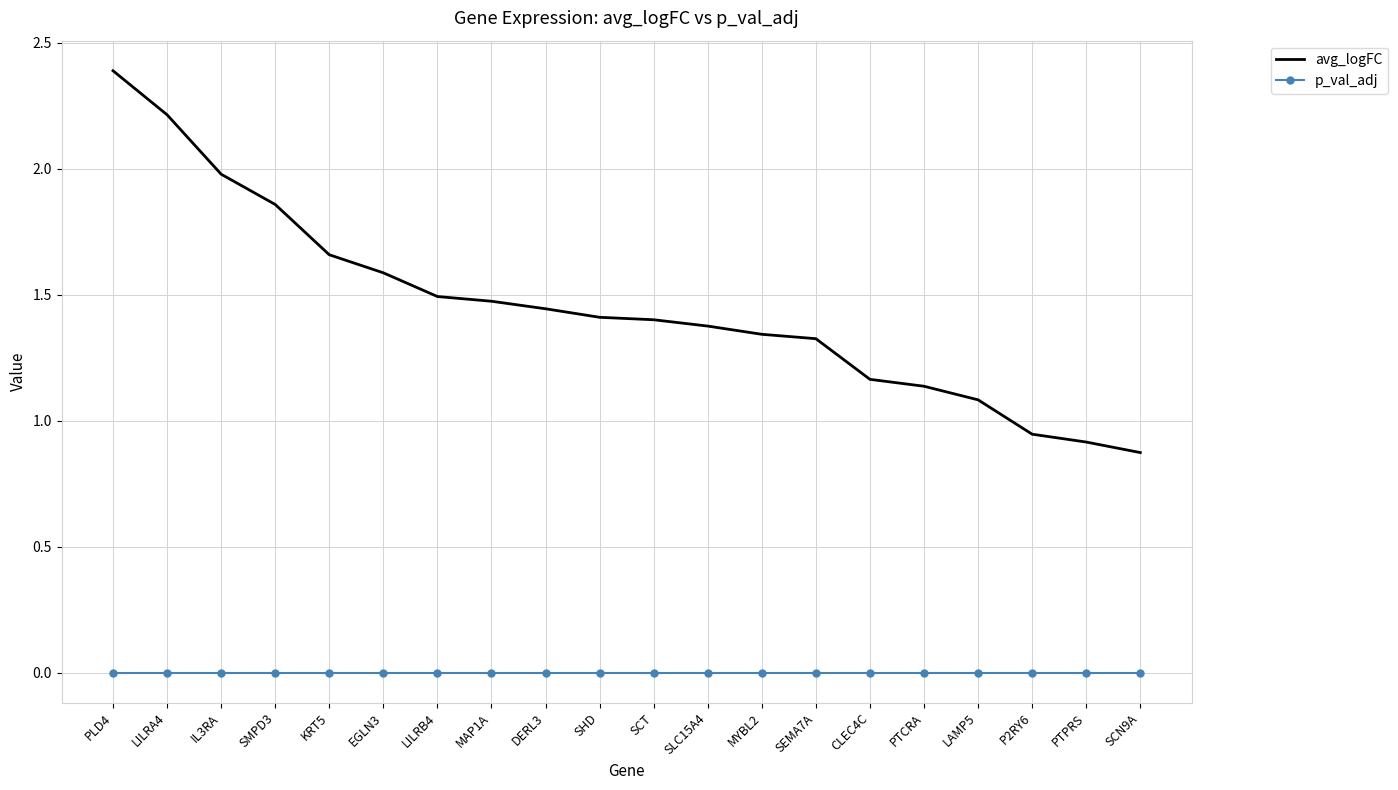

True or false: p_val_adj and avg_logFC cross at least once.

False